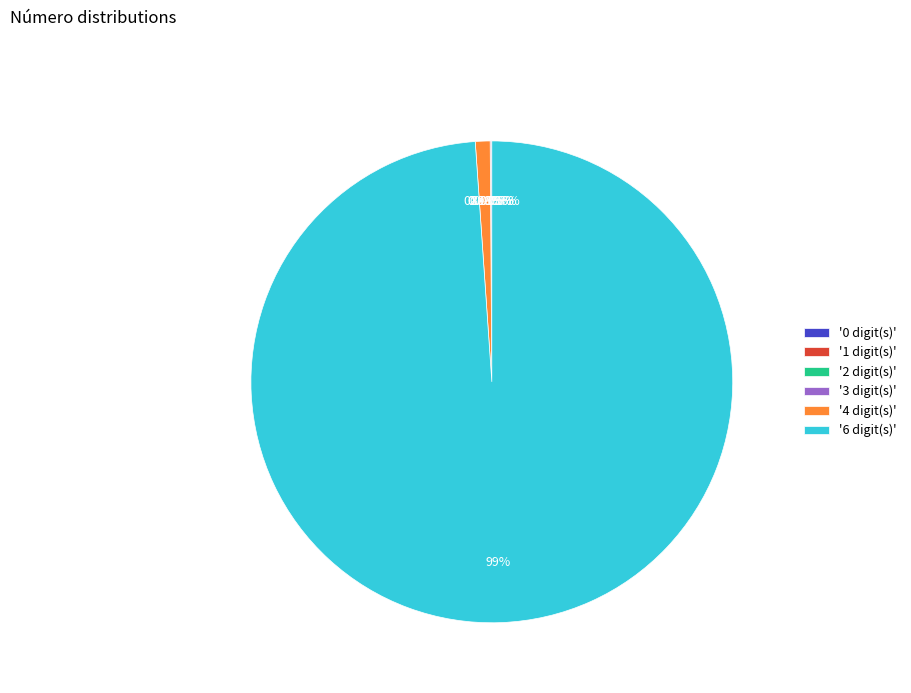

Which category accounts for the majority?

6